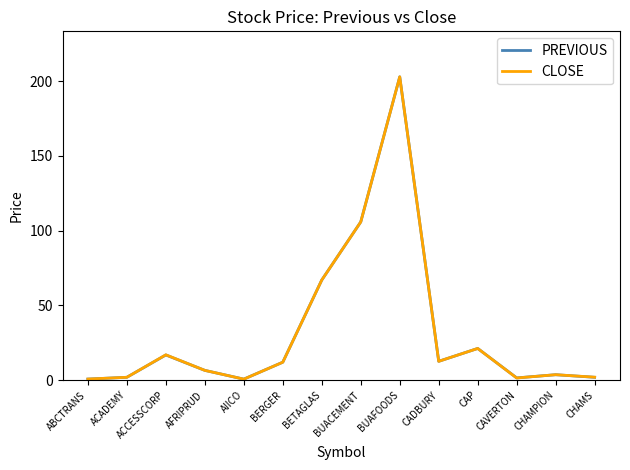

What is the smallest value displayed?

0.7